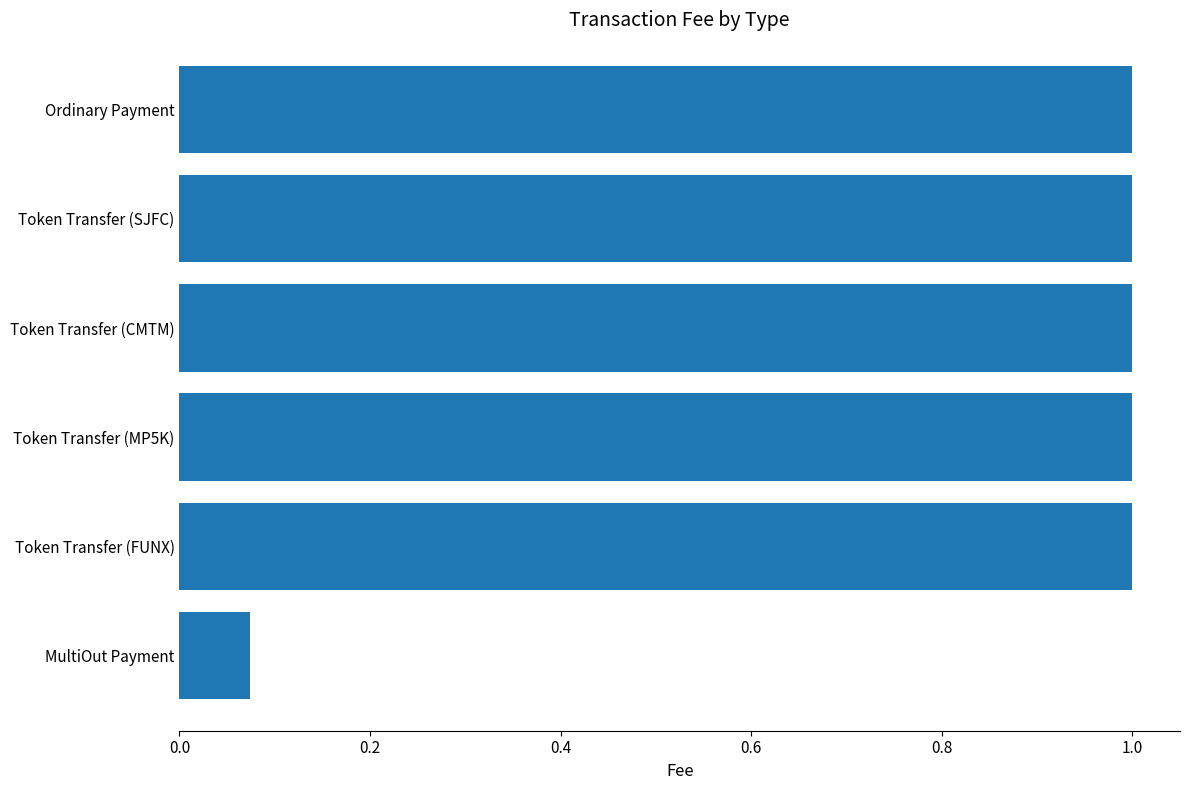

Is it true that the value at Token Transfer (MP5K) is 1.0?

True